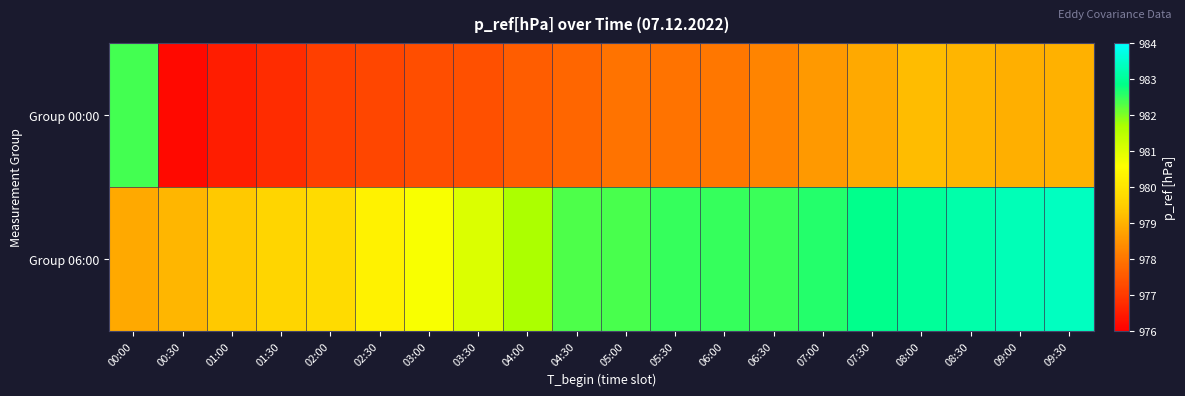

At how many categories does at least one series exceed 980?

16